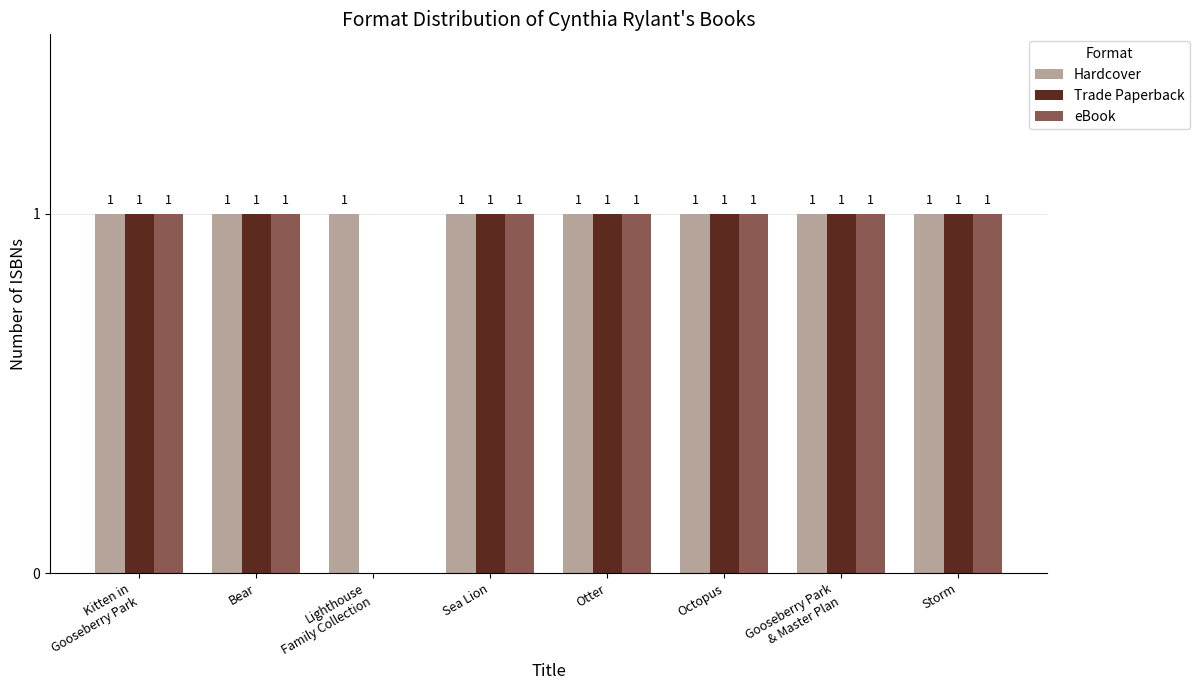

Is it true that eBook equals 1 at Storm?

True